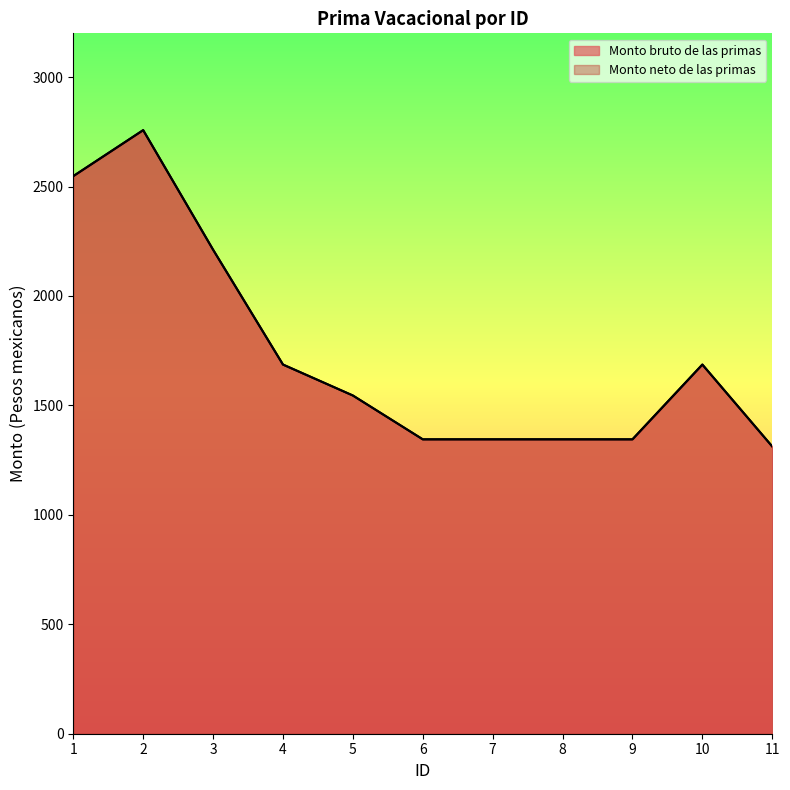

What is the value of the Monto neto de las primas point at the 9th from the left?

1345.0